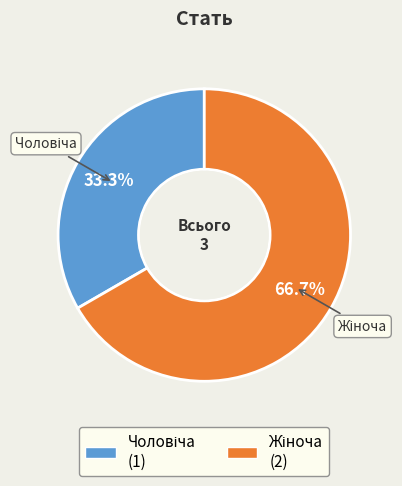

Count the number of slices in the pie.

2